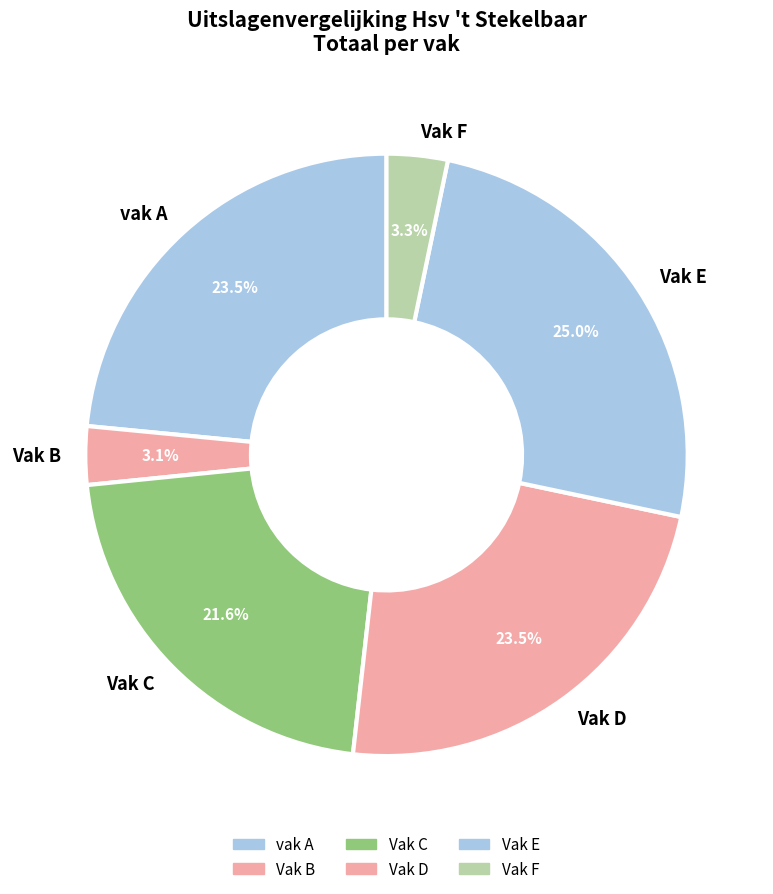

Between Vak C and Vak B, which is larger?

Vak C